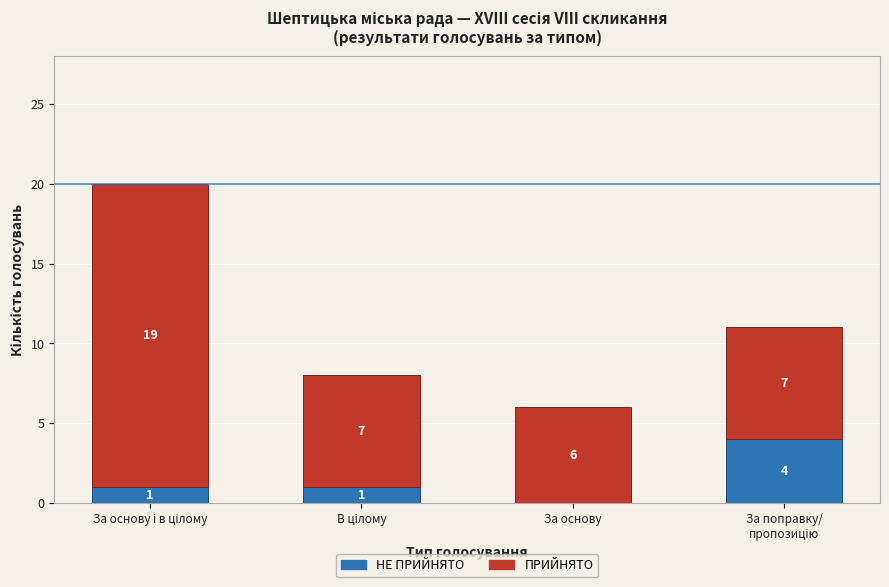

At which label does ПРИЙНЯТО first exceed 7?

За основу і в цілому